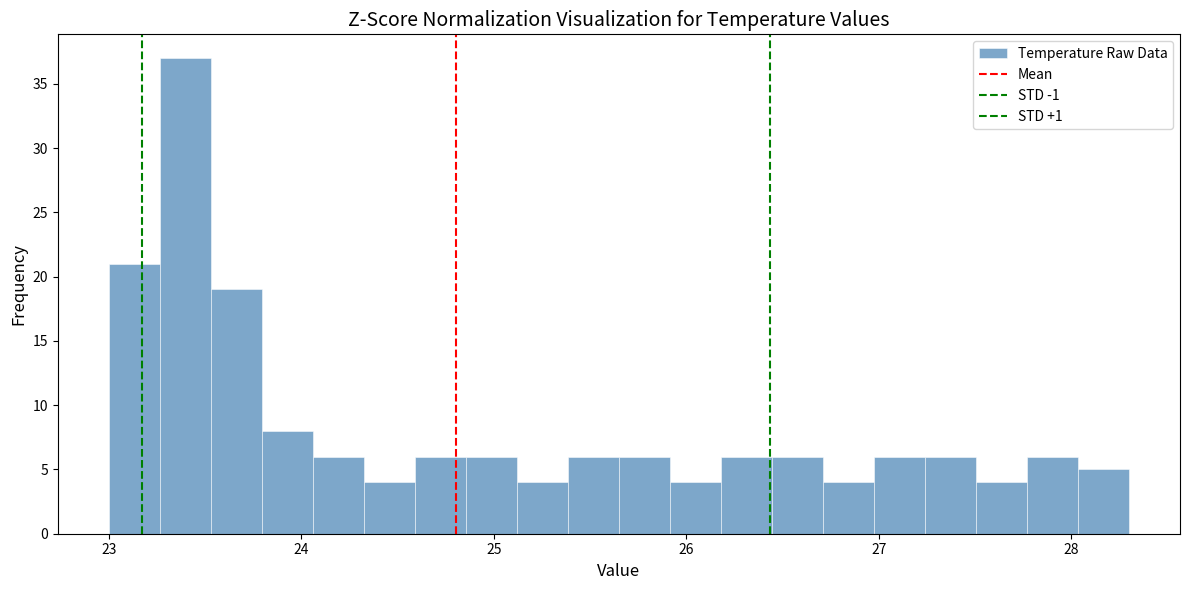

Read against the x-axis, roughly where is the centre of the tallest bar?

23.4